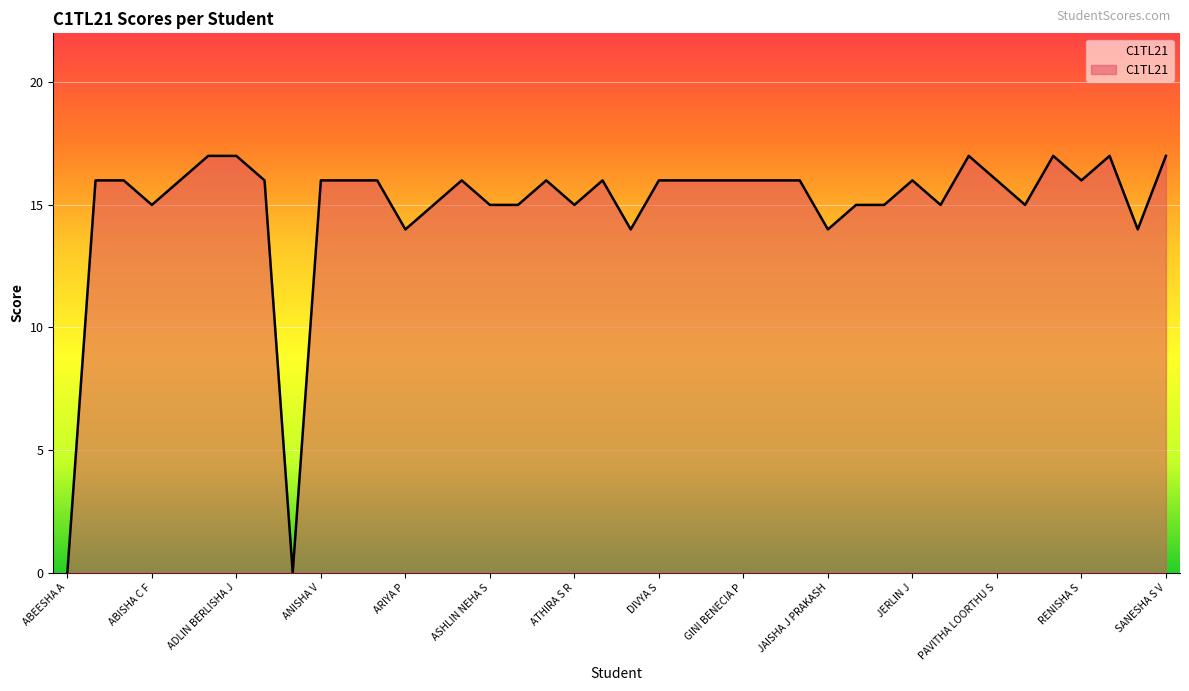

What is the maximum value shown in the chart?

17